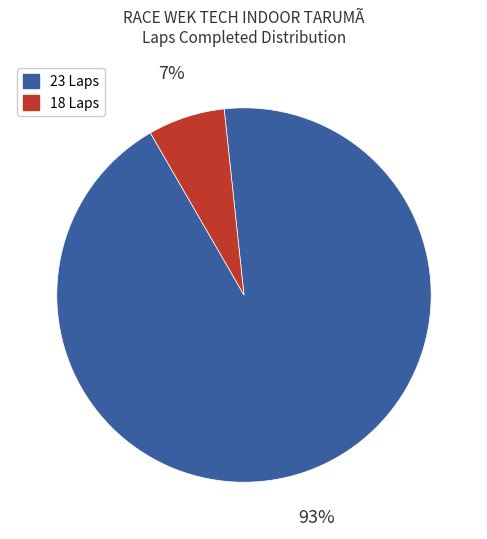

To the nearest percent, what is the average slice percentage?

50%